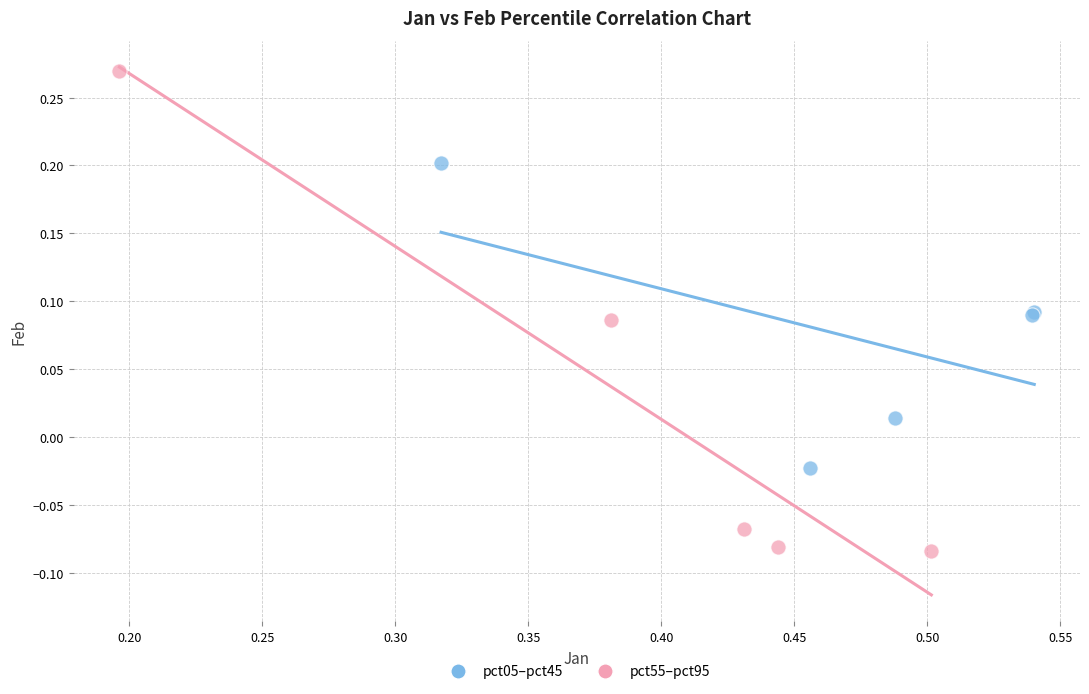

Which series reaches the maximum Y coordinate?

pct55–pct95